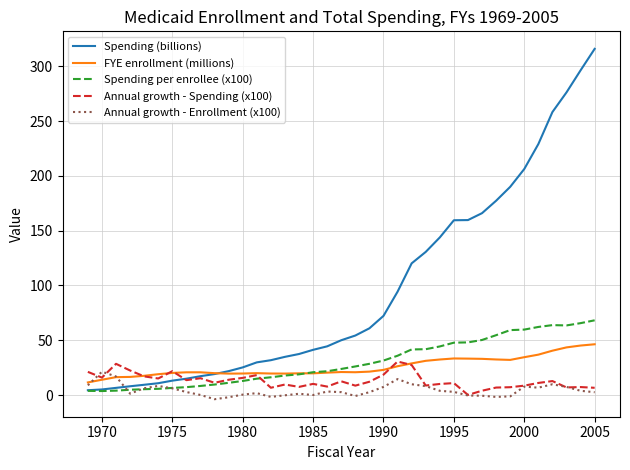

What is the maximum value shown in the chart?

315.9